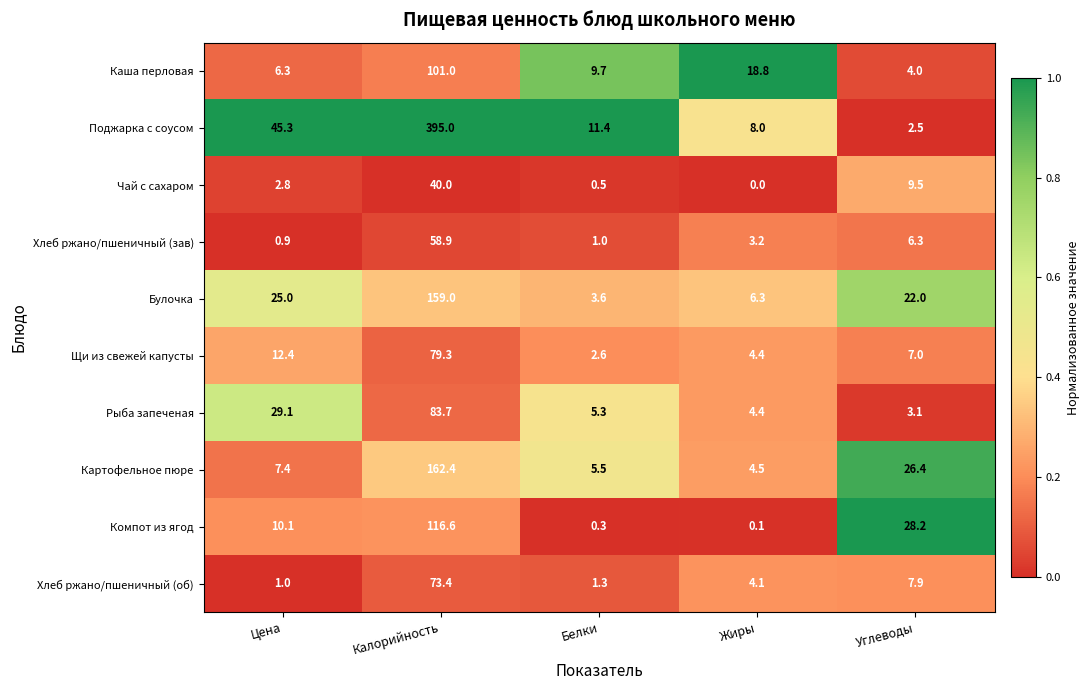

How many categories are shown in the chart?

5